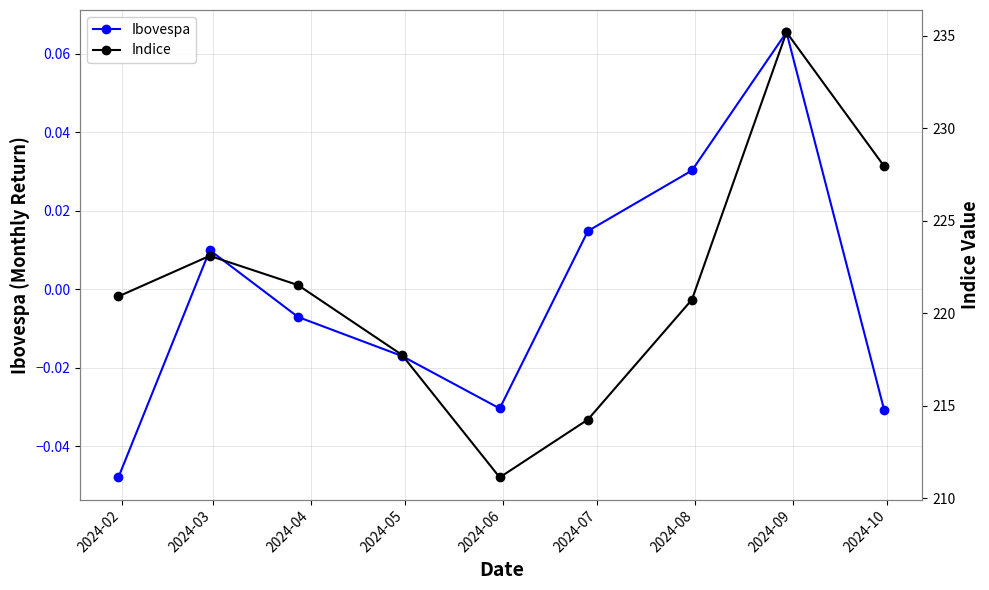

True or false: Ibovespa and Indice cross at least once.

False